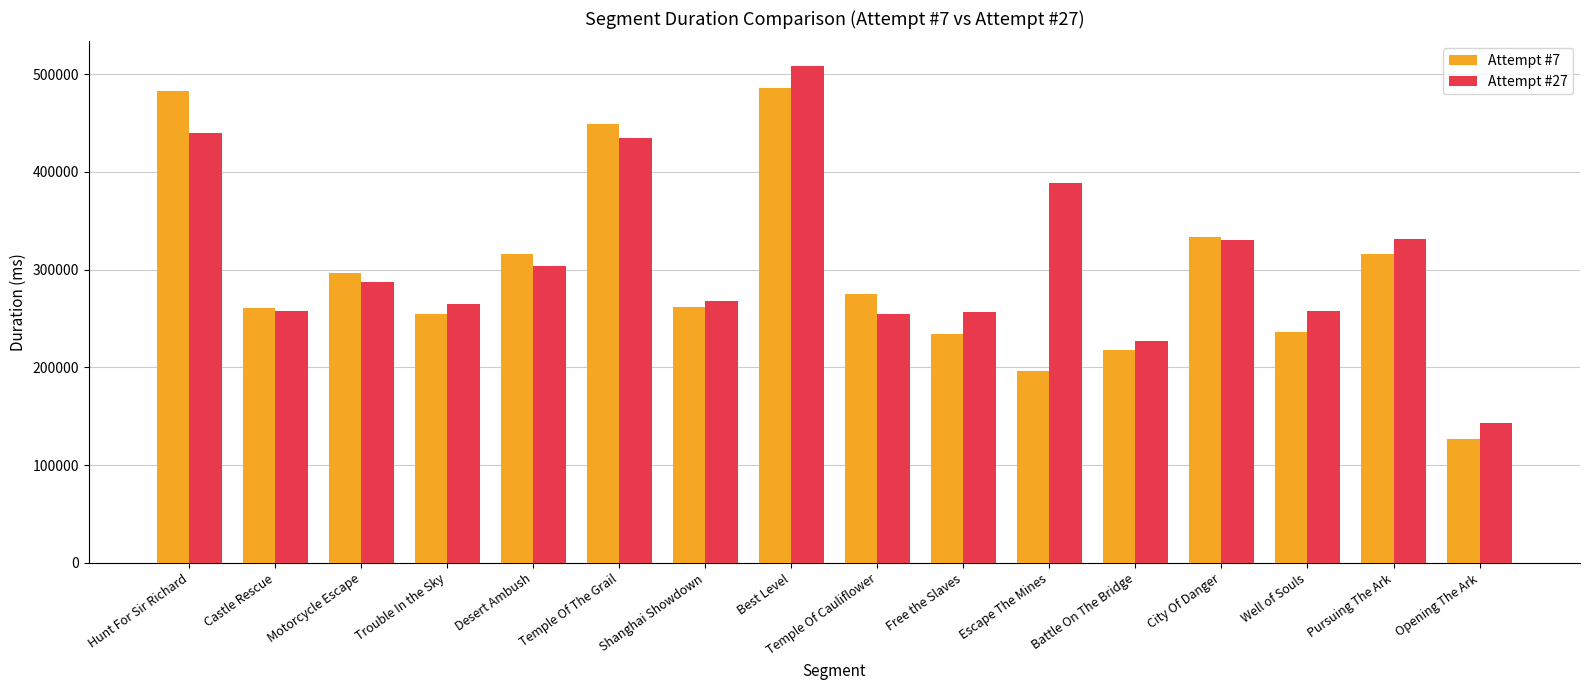

Which label corresponds to the largest value in the chart?

Best Level